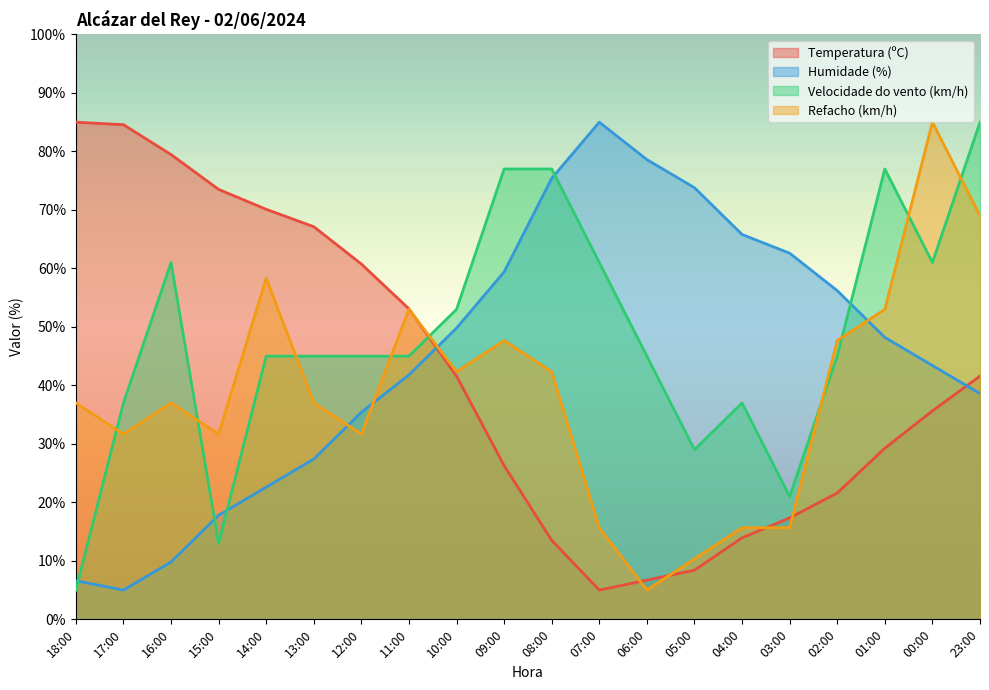

What is the highest value of the Temperatura (ºC) series?

85.0